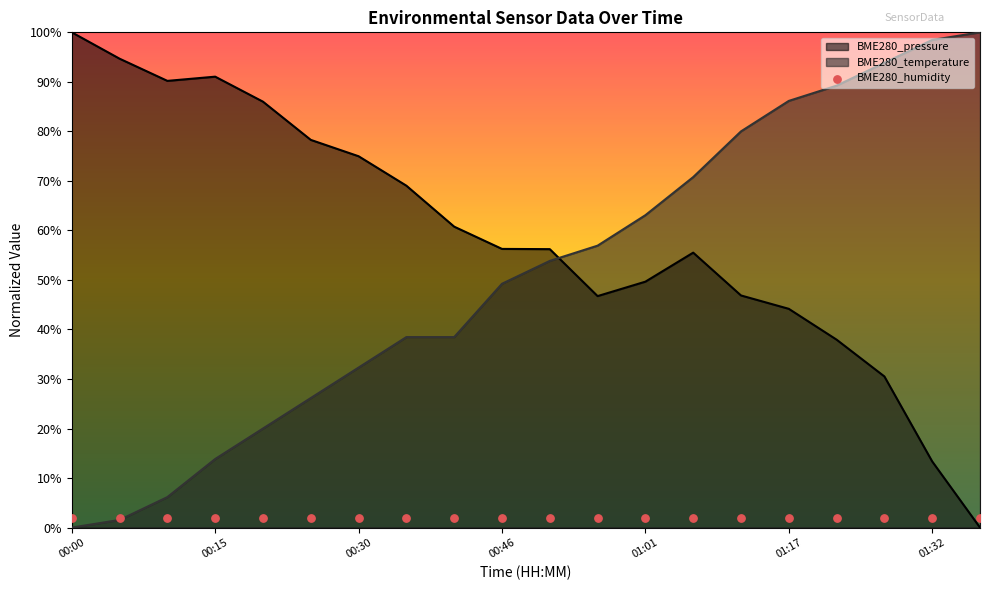

Is the value of BME280_temperature at 01:01 greater than the value of BME280_pressure at 01:12?

Yes